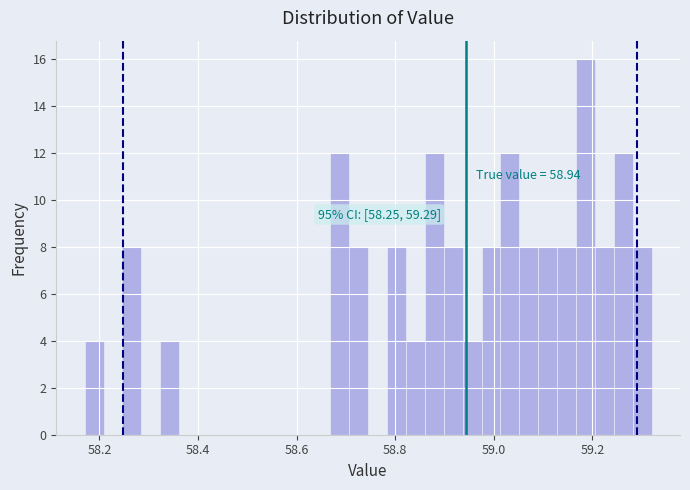

Read against the x-axis, roughly where is the centre of the tallest bar?

59.18